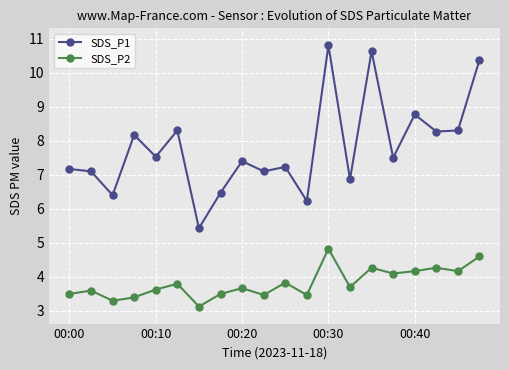

Does the chart have visible grid lines?

Yes